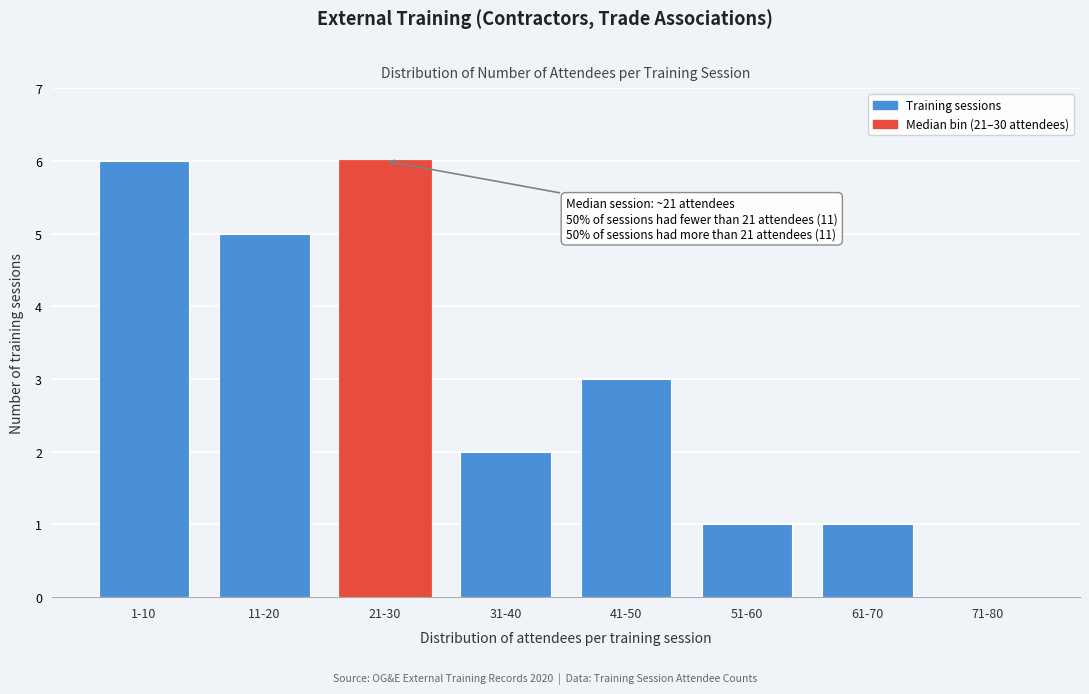

Reading left to right, what are all the values shown in this chart?

1-10=6	11-20=5	21-30=6	31-40=2	41-50=3	51-60=1	61-70=1	71-80=0